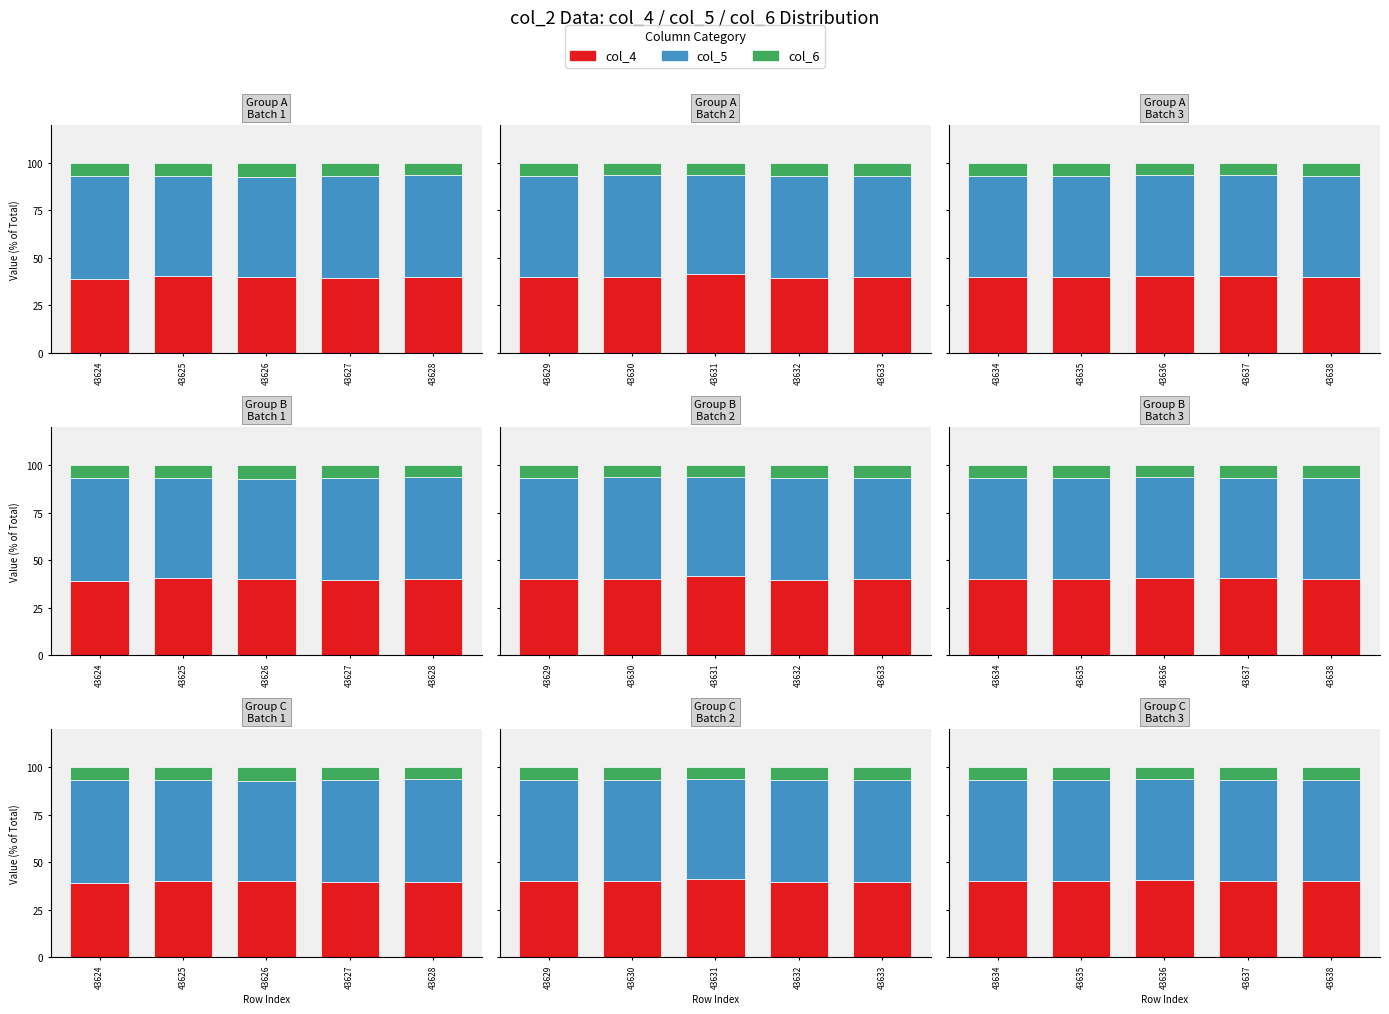

Which series has the largest total across all categories?

col_5